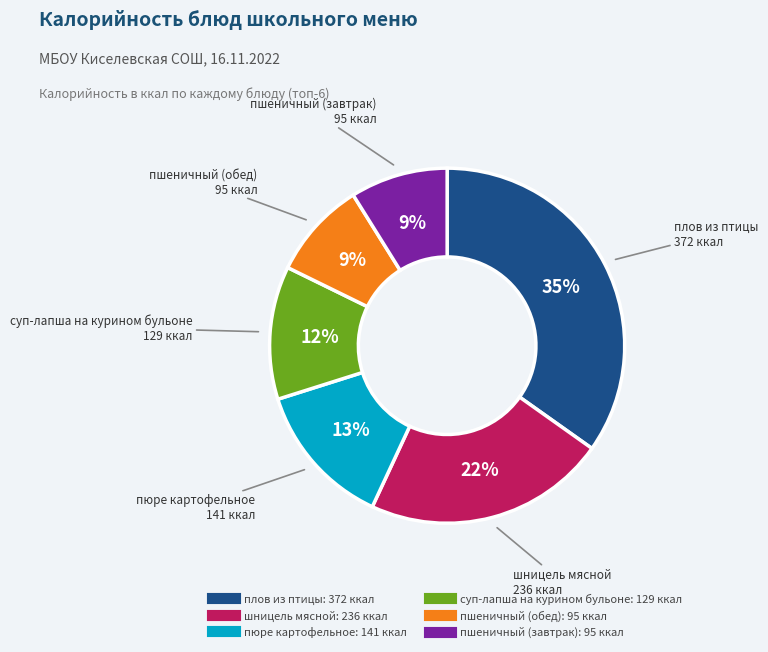

Is there a majority slice in this chart?

No